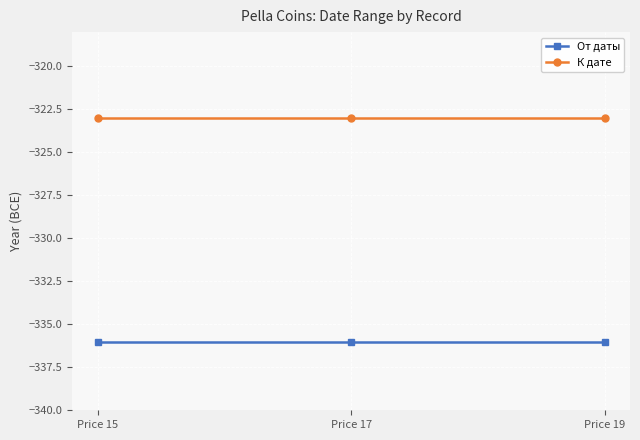

What is the minimum value for К дате?

-323